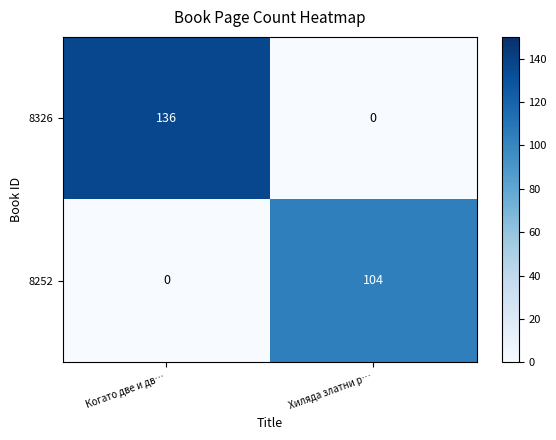

What is the difference between the 8252 values at Когато две и дв… and Хиляда златни р…?

104